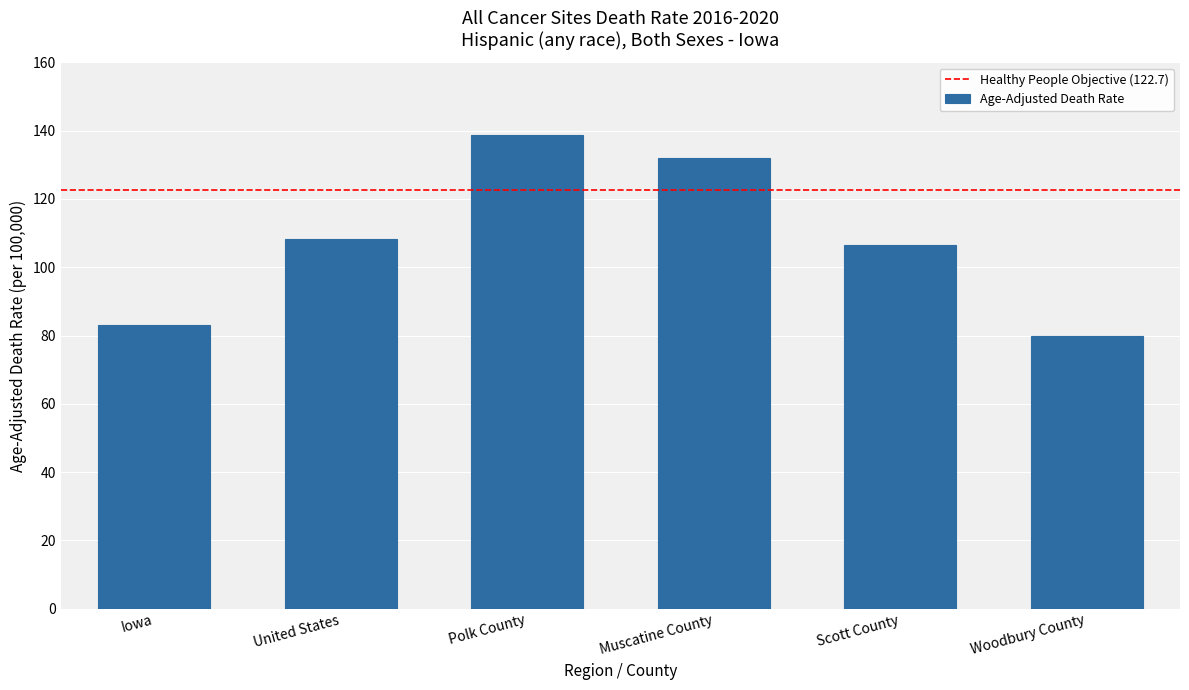

What position from the right is Muscatine County?

3